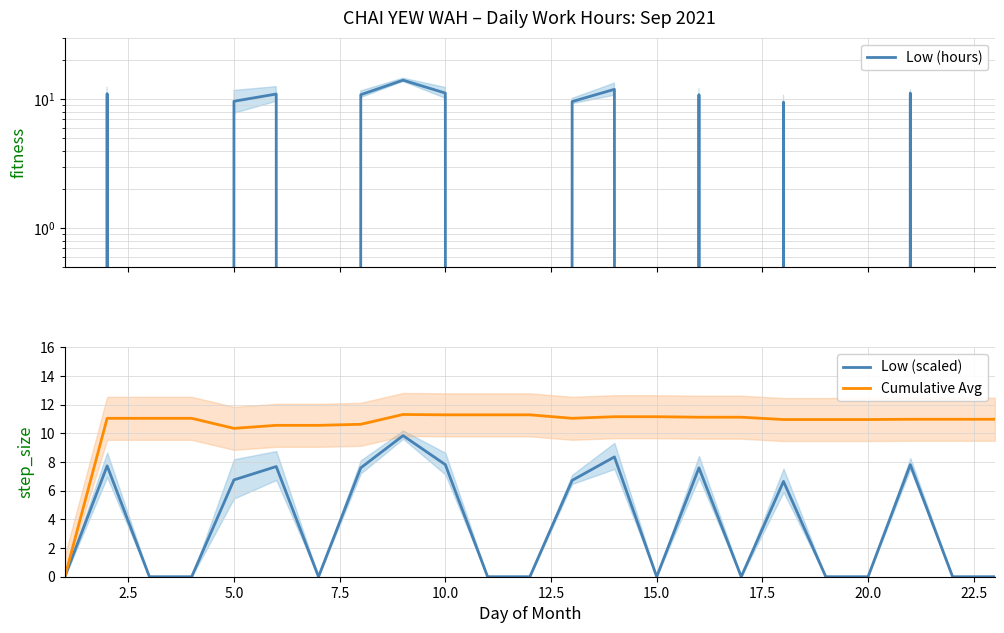

The Low (scaled) series shows 1.8 at 10.0. True or false?

False